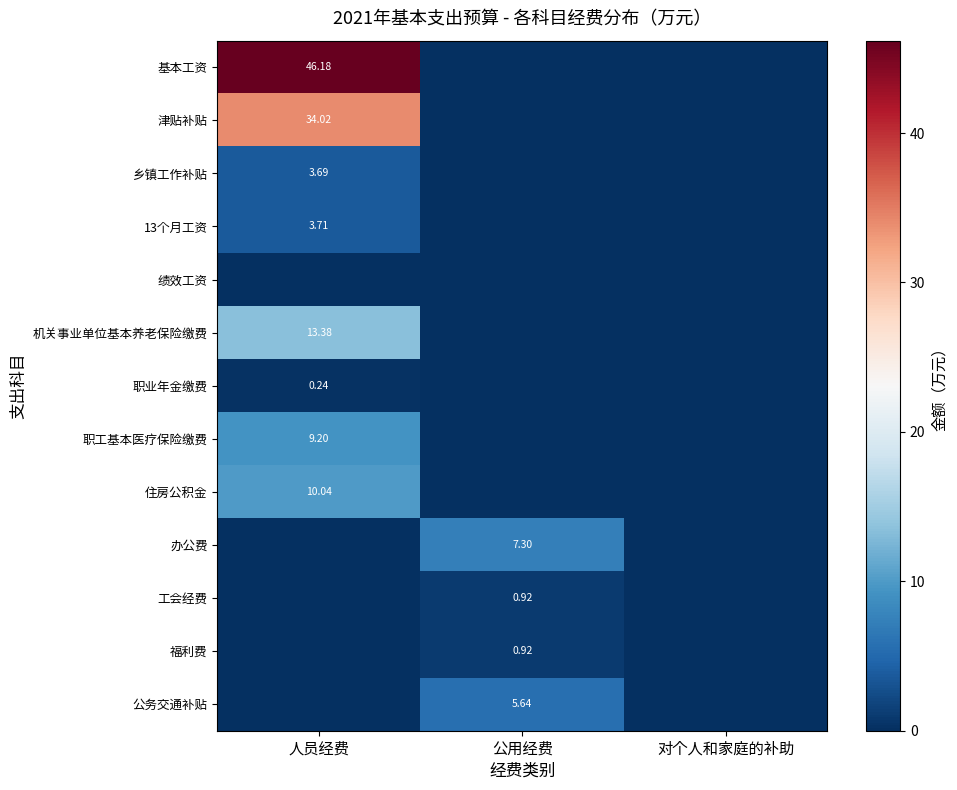

Which has a higher value, 人员经费 or 公用经费?

人员经费